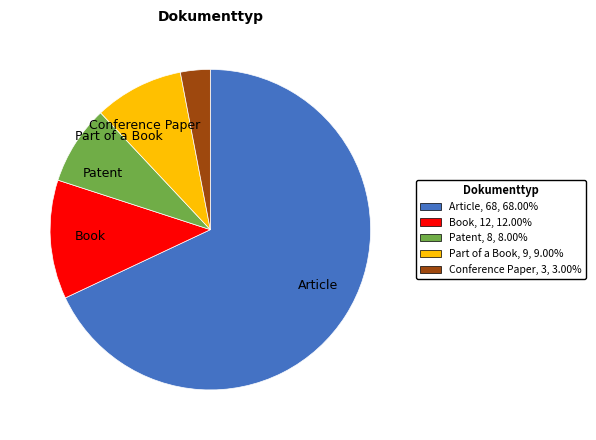

Is it true that Conference Paper is 12% of the pie?

False